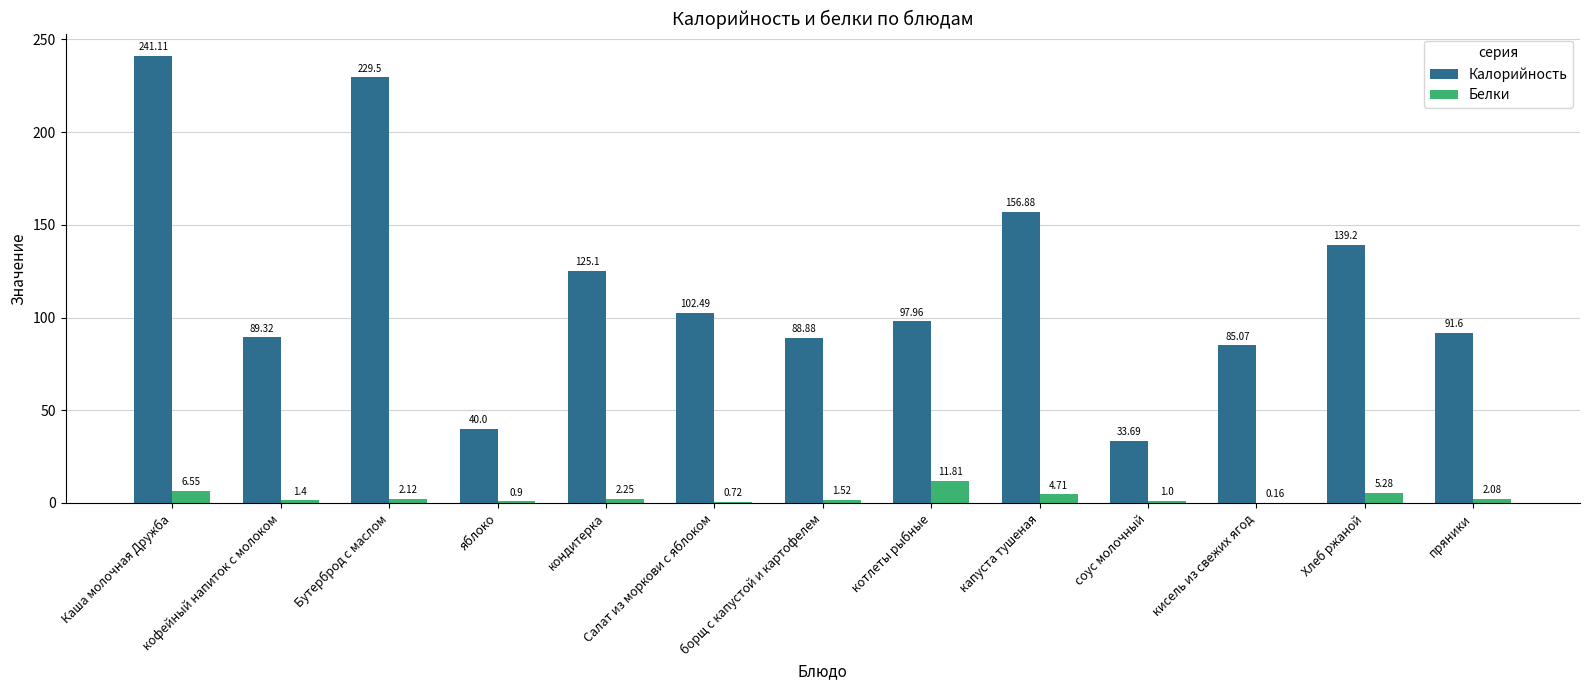

Which series changed the most between яблоко and Салат из моркови с яблоком?

Калорийность